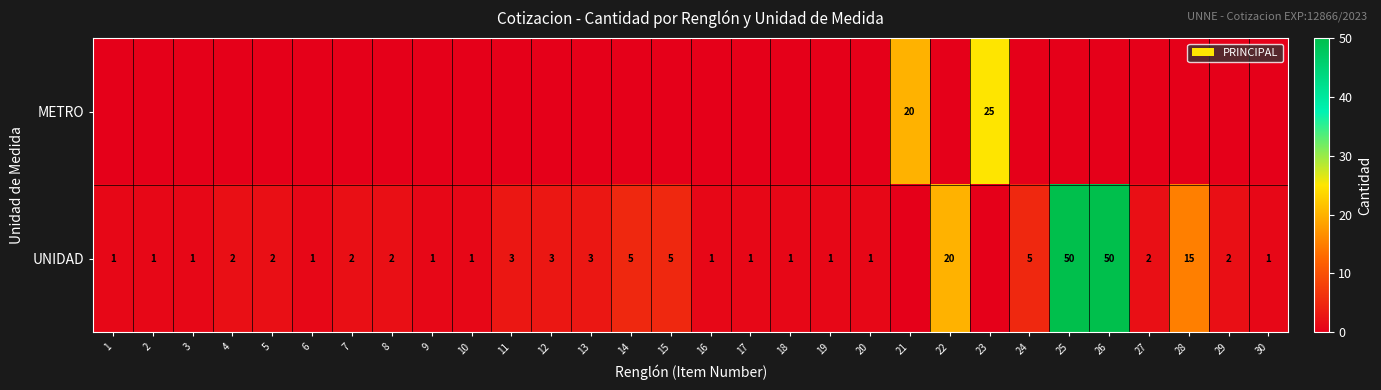

Is it true that UNIDAD equals 1 at 1?

True